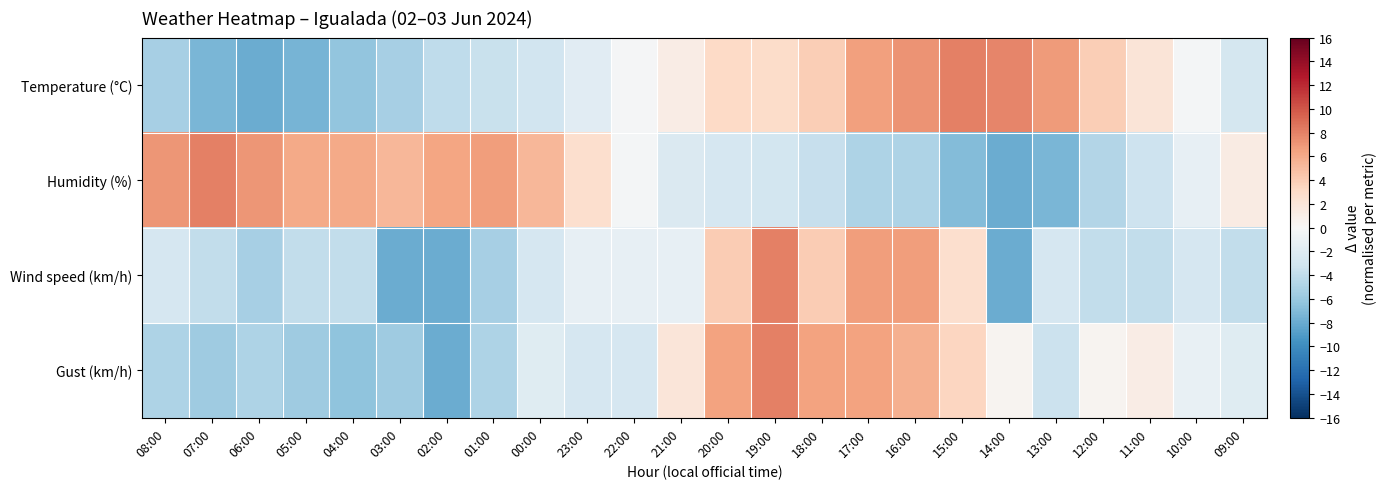

Reading left to right, extract all data points from this chart.

Temperature (°C): 08:00=-5.3	07:00=-7.3	06:00=-8.0	05:00=-7.4	04:00=-6.3	03:00=-5.3	02:00=-4.0	01:00=-3.6	00:00=-3.0	23:00=-1.8	22:00=-0.2	21:00=1.2	20:00=3.2	19:00=2.9	18:00=3.9	17:00=6.6	16:00=7.2	15:00=8.0	14:00=7.9	13:00=6.9	12:00=3.9	11:00=2.1	10:00=-0.4	09:00=-2.8
Humidity (%): 08:00=7.0	07:00=8.0	06:00=7.0	05:00=6.0	04:00=6.0	03:00=5.3	02:00=6.3	01:00=6.7	00:00=5.3	23:00=2.7	22:00=-0.3	21:00=-2.3	20:00=-2.7	19:00=-3.0	18:00=-3.7	17:00=-5.0	16:00=-5.0	15:00=-7.0	14:00=-8.0	13:00=-7.3	12:00=-4.7	11:00=-3.3	10:00=-1.3	09:00=1.3
Wind speed (km/h): 08:00=-2.7	07:00=-4.0	06:00=-5.3	05:00=-4.0	04:00=-4.0	03:00=-8.0	02:00=-8.0	01:00=-5.3	00:00=-2.7	23:00=-1.3	22:00=-1.3	21:00=-1.3	20:00=4.0	19:00=8.0	18:00=4.0	17:00=6.7	16:00=6.7	15:00=2.7	14:00=-8.0	13:00=-2.7	12:00=-4.0	11:00=-4.0	10:00=-2.7	09:00=-4.0
Gust (km/h): 08:00=-5.0	07:00=-5.7	06:00=-5.0	05:00=-5.7	04:00=-6.5	03:00=-5.7	02:00=-8.0	01:00=-5.0	00:00=-1.9	23:00=-2.7	22:00=-2.7	21:00=1.9	20:00=6.5	19:00=8.0	18:00=6.5	17:00=6.5	16:00=5.7	15:00=3.4	14:00=0.4	13:00=-3.4	12:00=0.4	11:00=1.1	10:00=-1.1	09:00=-1.9